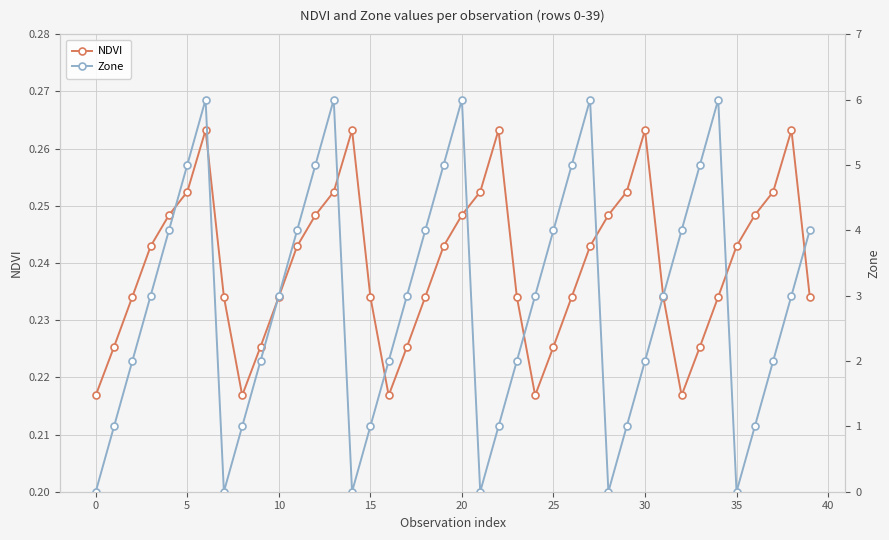

True or false: NDVI has more than 0 interior local peaks.

True